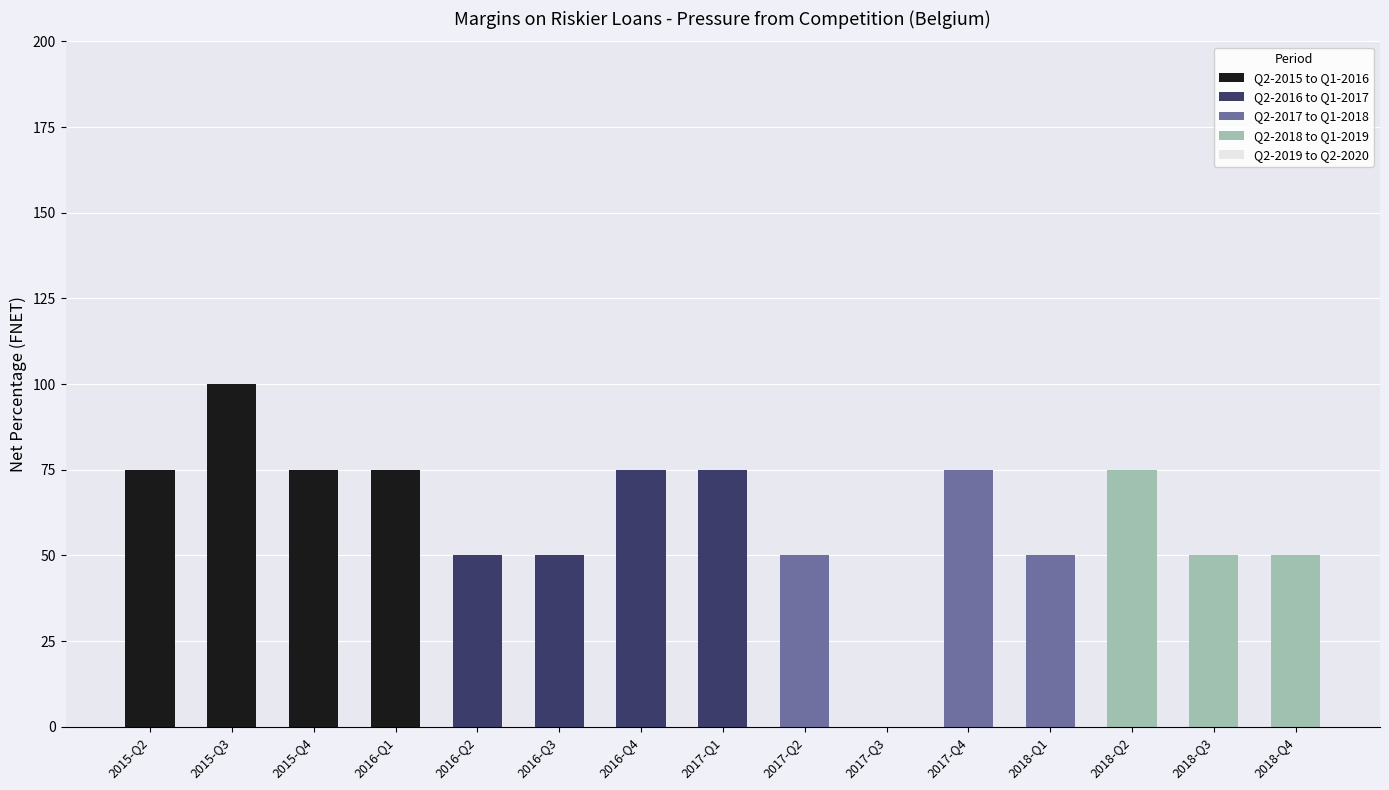

At which category is the sum across all series the highest?

2015-Q3